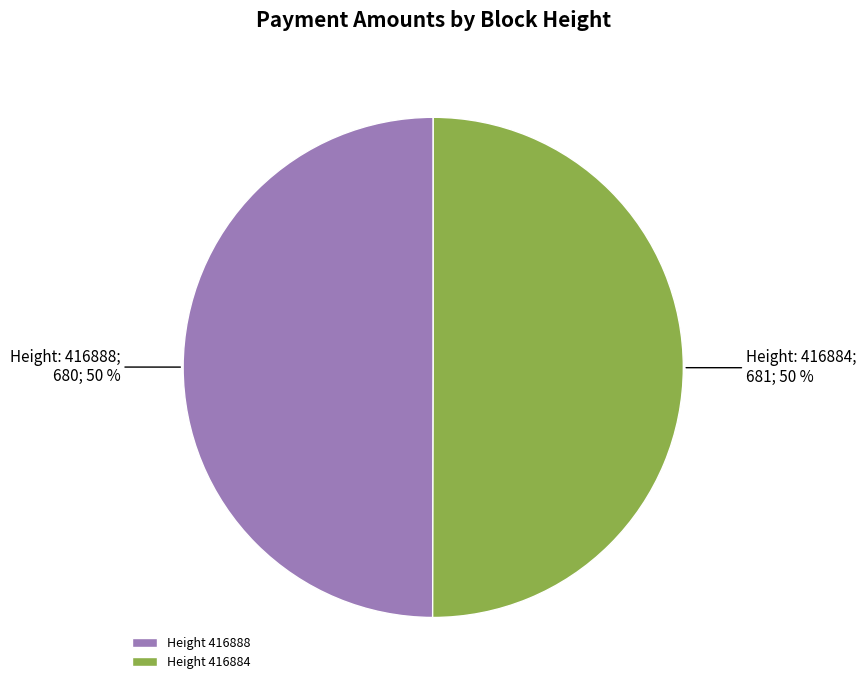

To the nearest percent, what percentage of the pie is Height 416888?

50%